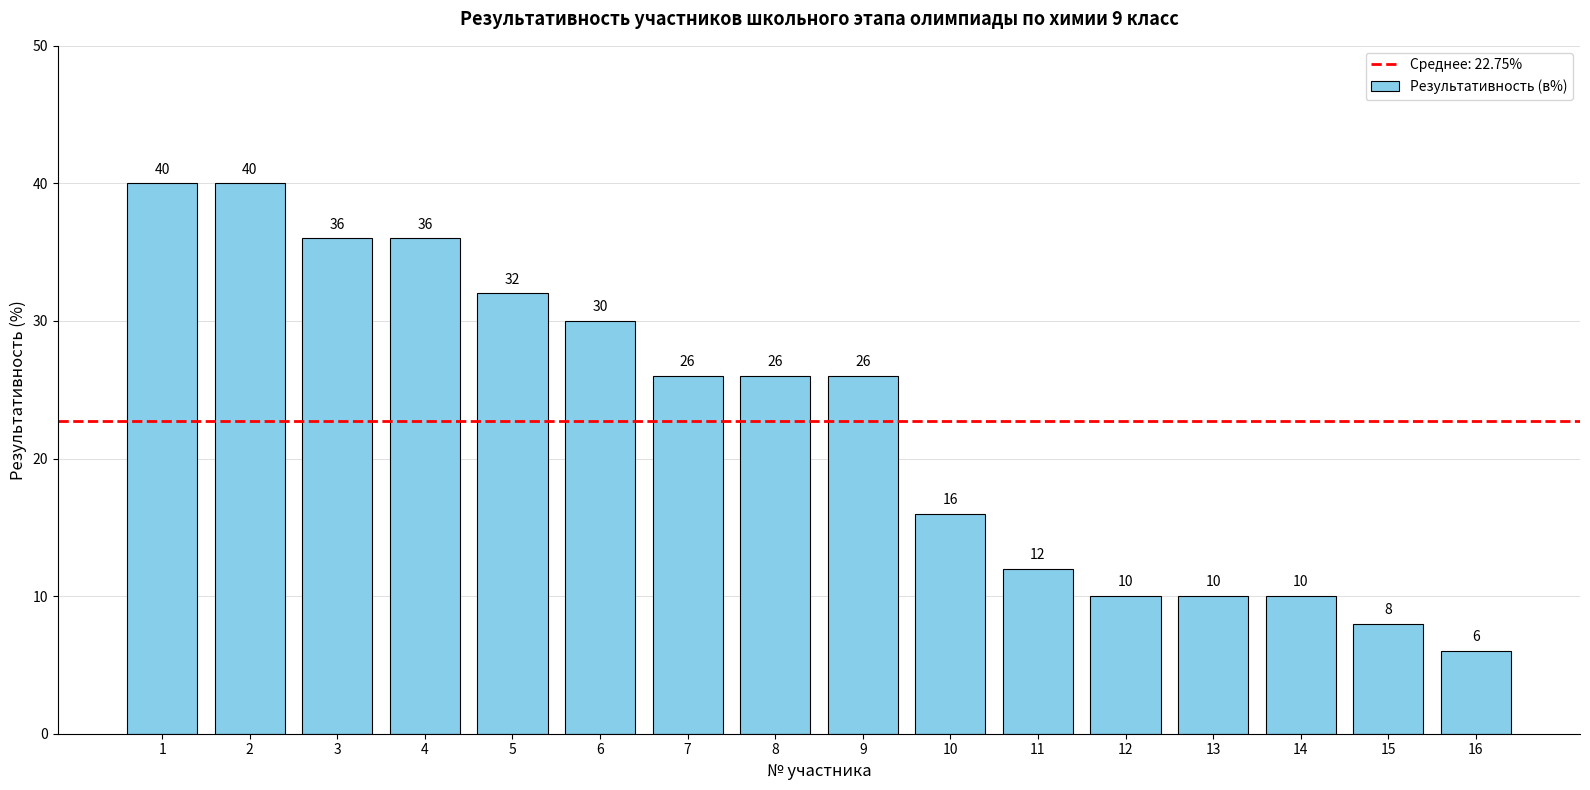

Which has a higher value, 2 or 8?

2